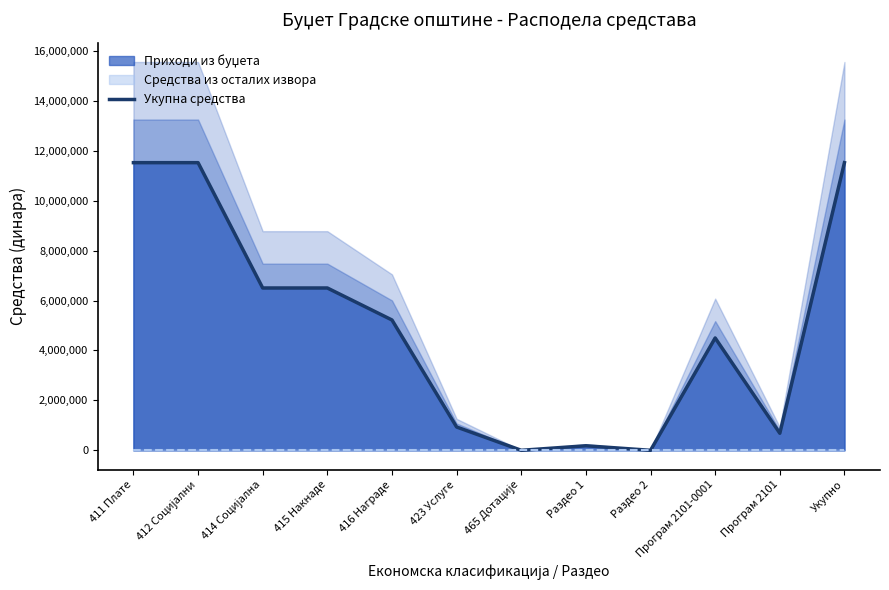

What is the label of the 5th point from the right?

Раздео 1